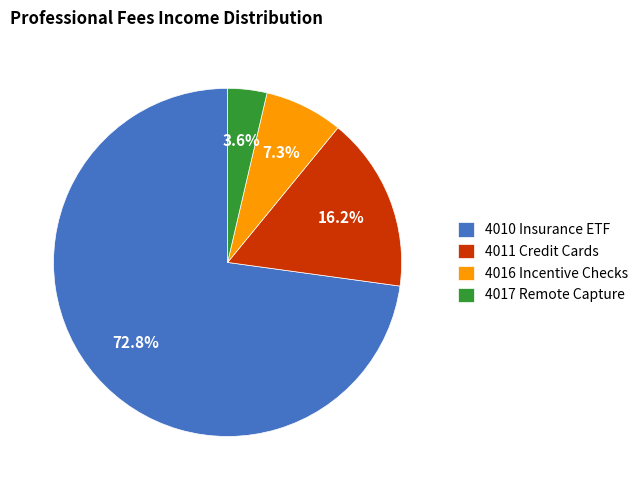

Which has a higher value, 4011 Credit Cards or 4017 Remote Capture?

4011 Credit Cards